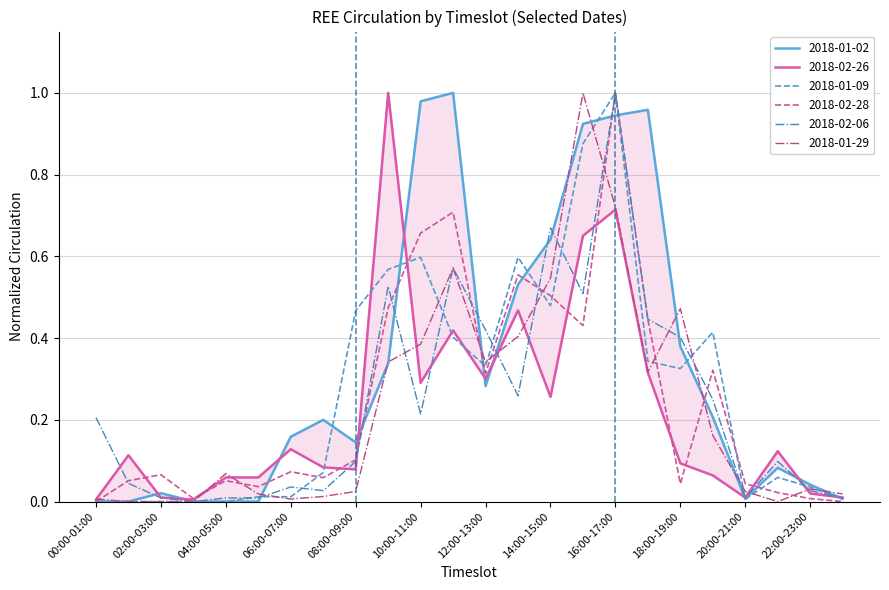

Between which two adjacent categories do 2018-02-28 and 2018-01-09 first intersect?

06:00-07:00 and 07:00-08:00